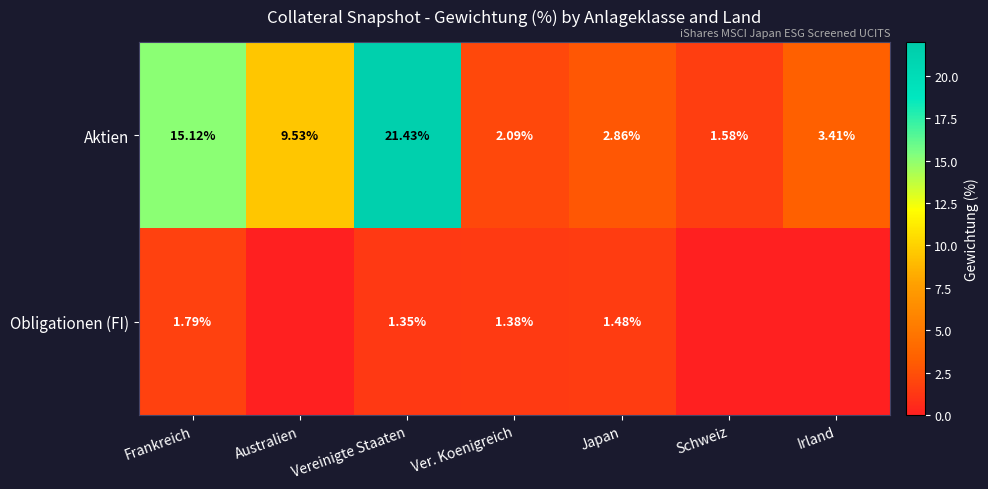

Is the value of Obligationen (FI) at Japan greater than the value of Aktien at Irland?

No